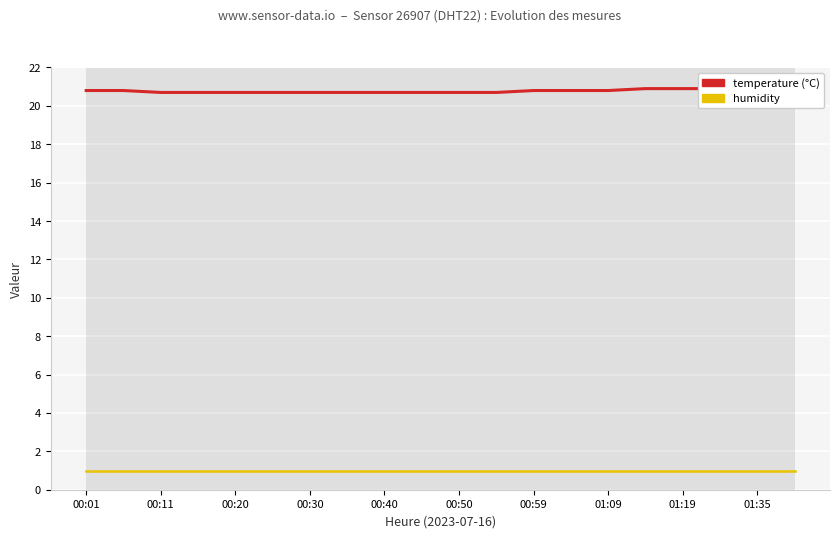

What is the lowest value of the humidity series?

1.0